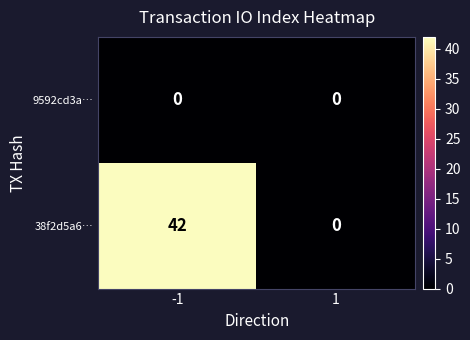

What is the difference between the highest and lowest values at -1?

42